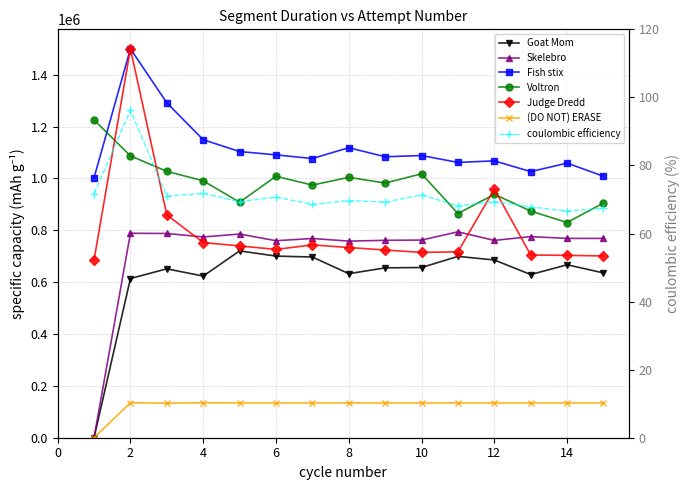

True or false: (DO NOT) ERASE and Goat Mom intersect in this chart.

False